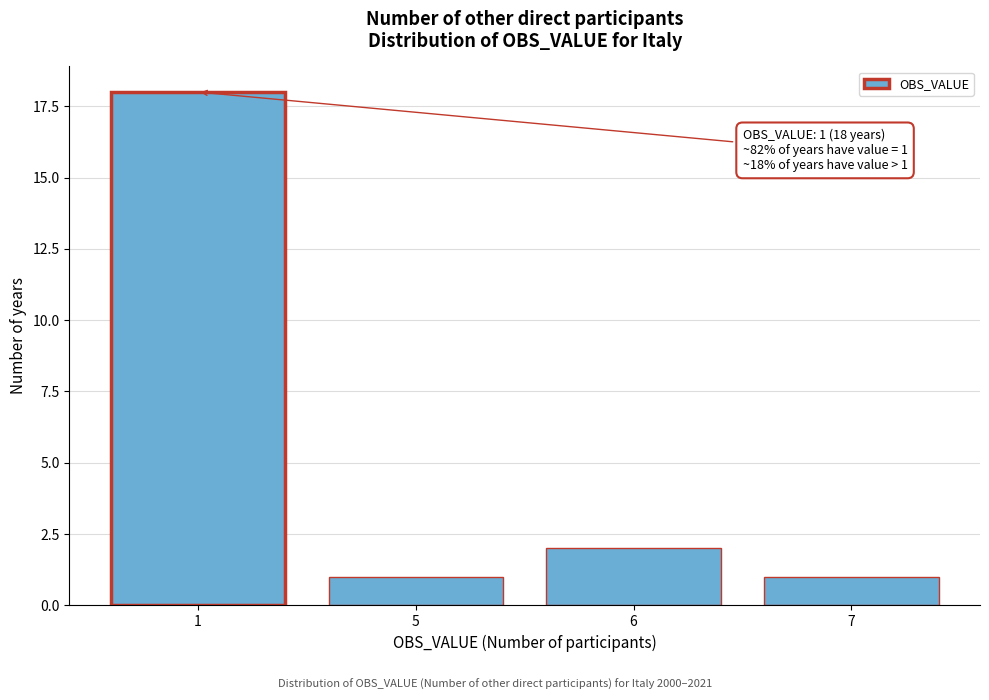

Reading right to left, extract all data points from this chart.

7=1	6=2	5=1	1=18